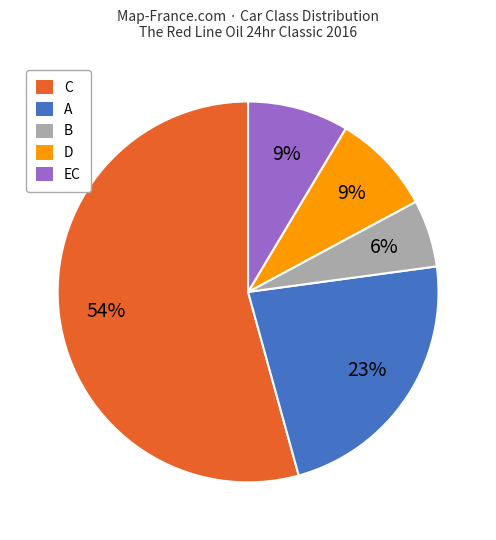

How many slices are in this pie chart?

5